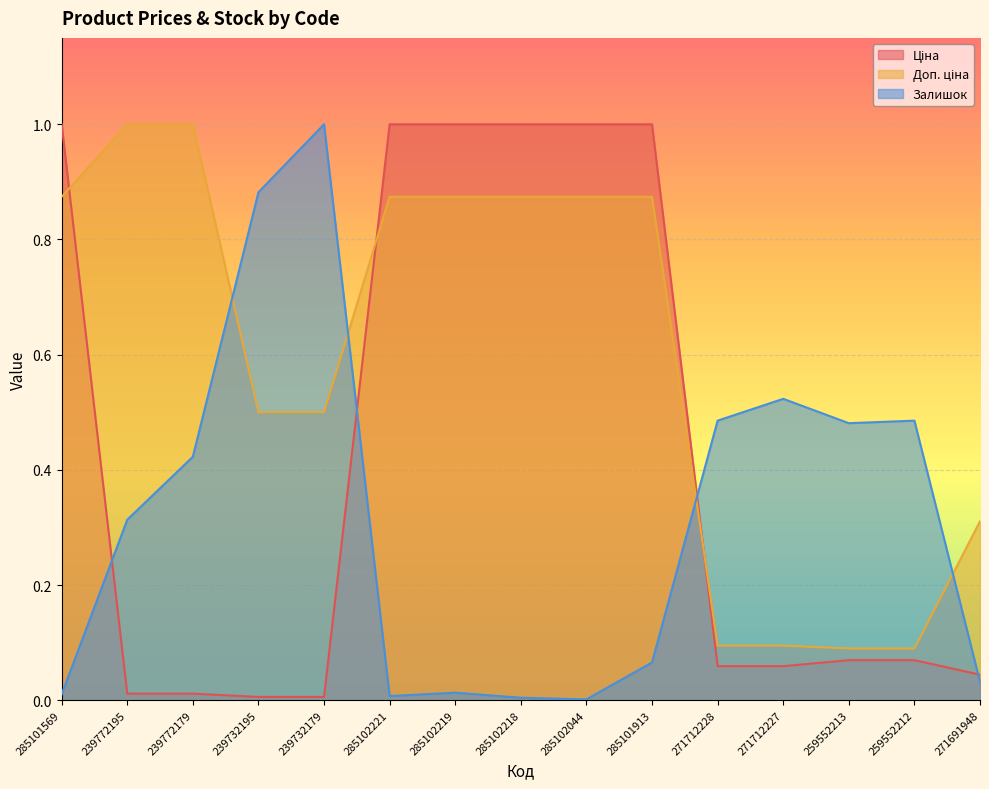

Which label corresponds to the smallest value in the chart?

285102044